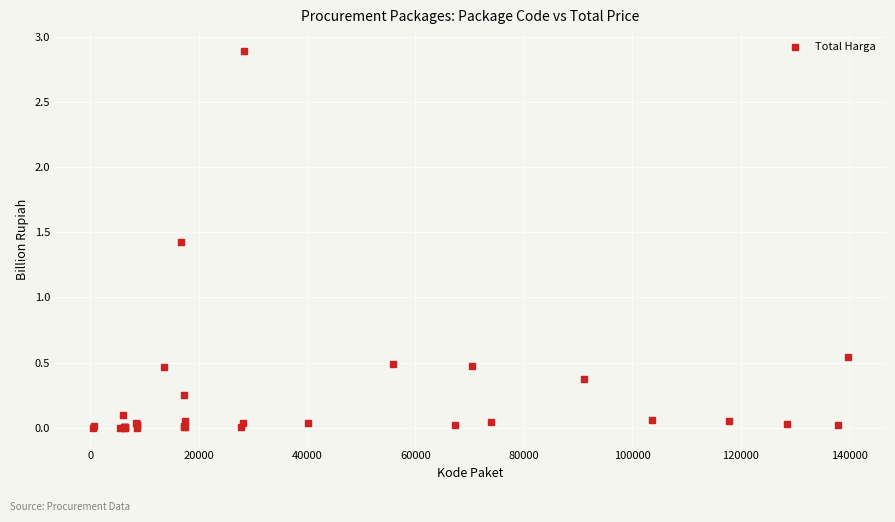

What Y value in the scatter plot is closest to 1?

1.4